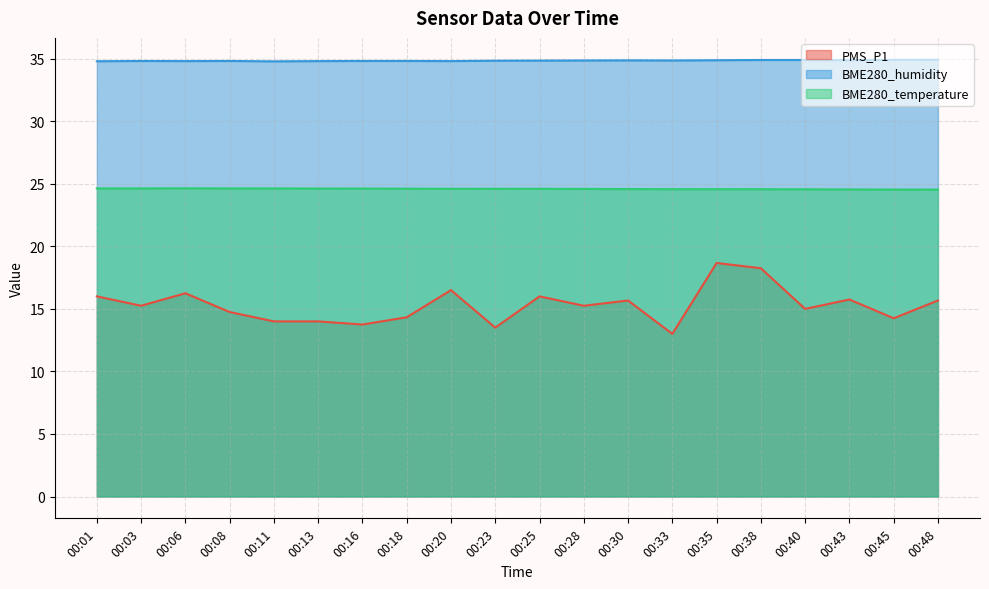

What is the minimum value for BME280_humidity?

34.8